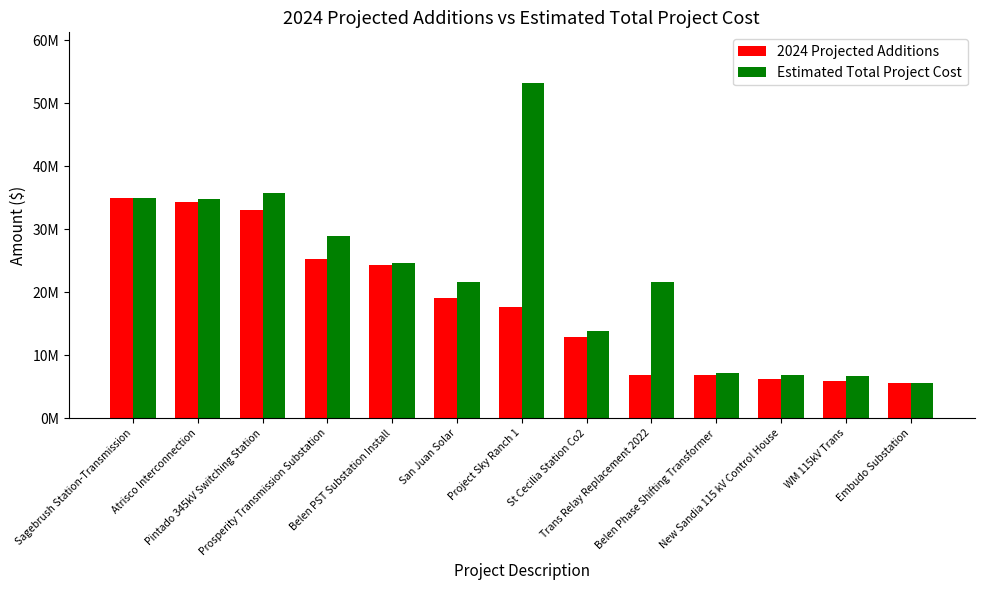

What is the label of the 9th bar from the left?

Trans Relay Replacement 2022